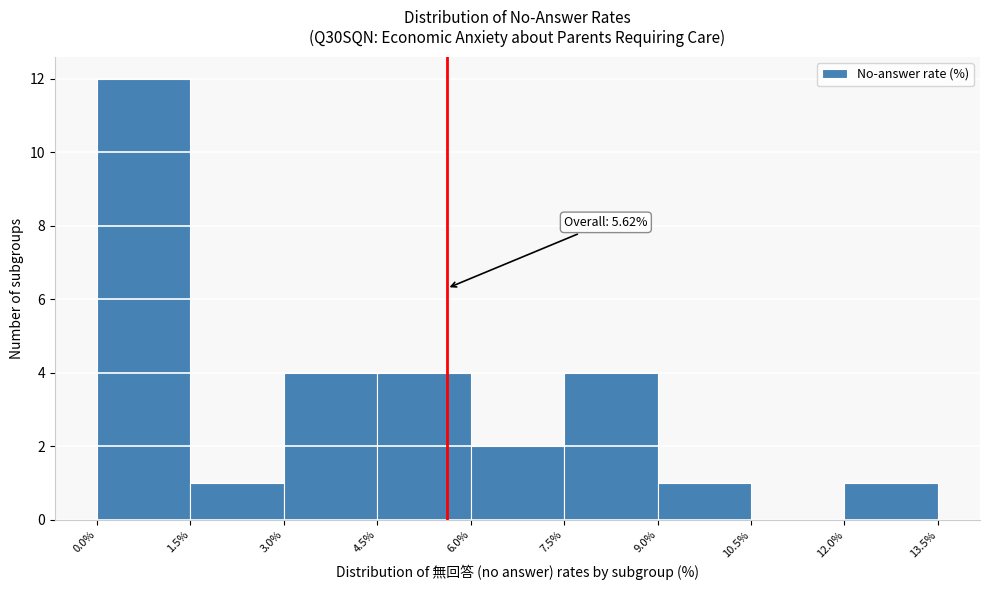

Which range on the x-axis has the tallest bar?

0.0% to 1.5%